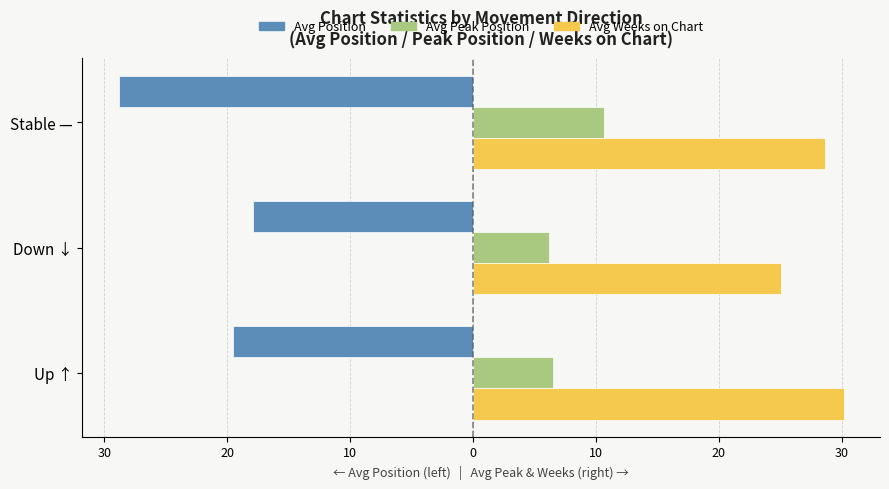

What is the greatest value displayed?

30.2